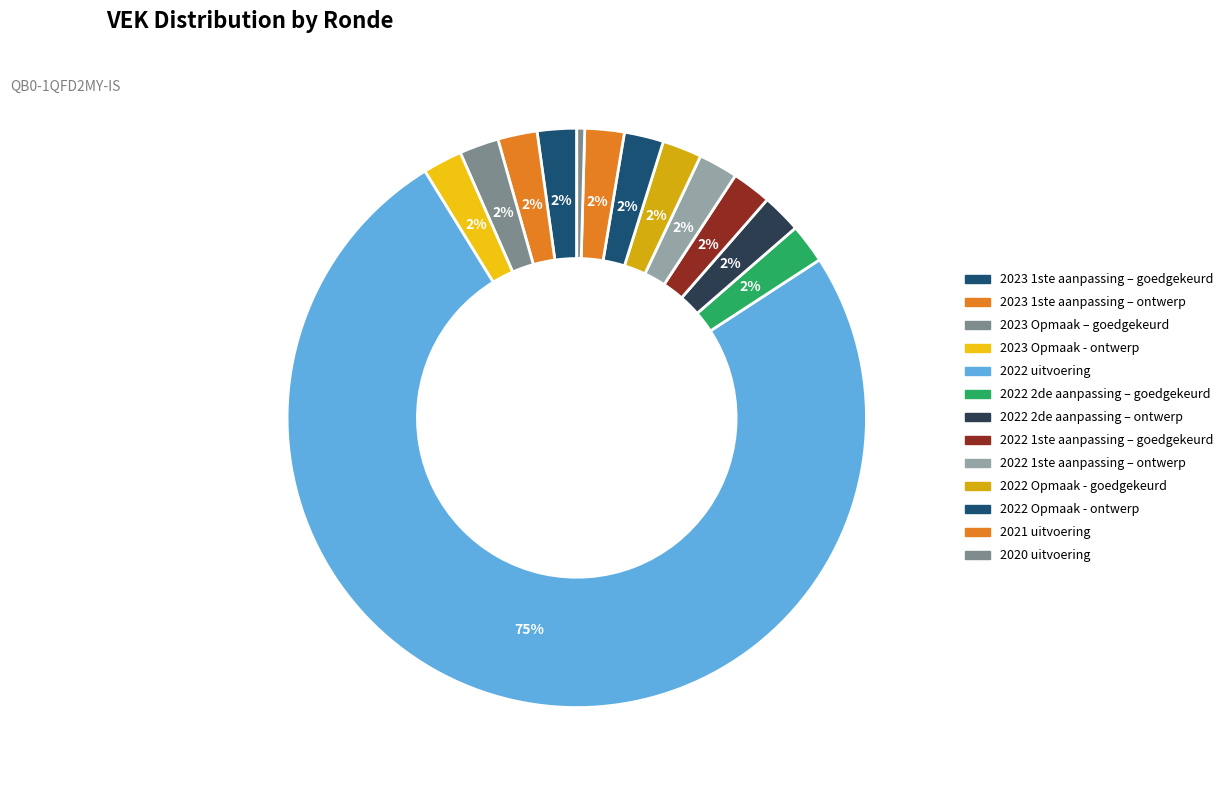

Count the number of slices in the pie.

13